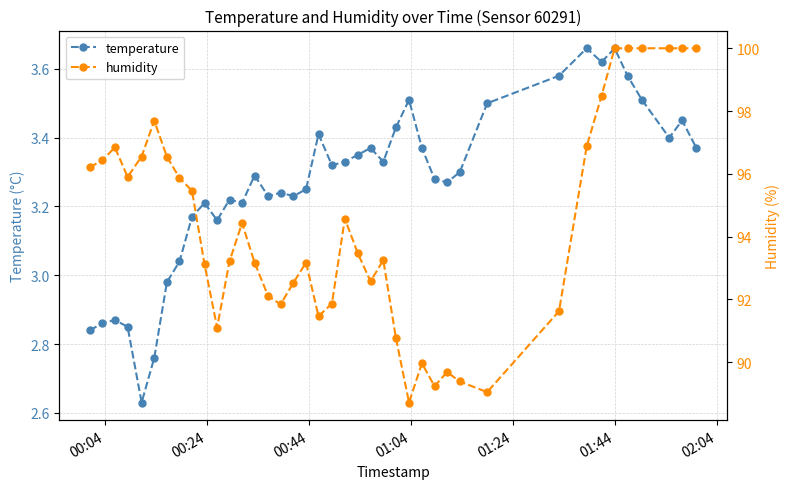

True or false: temperature has more than 0 points higher than both neighbors.

True